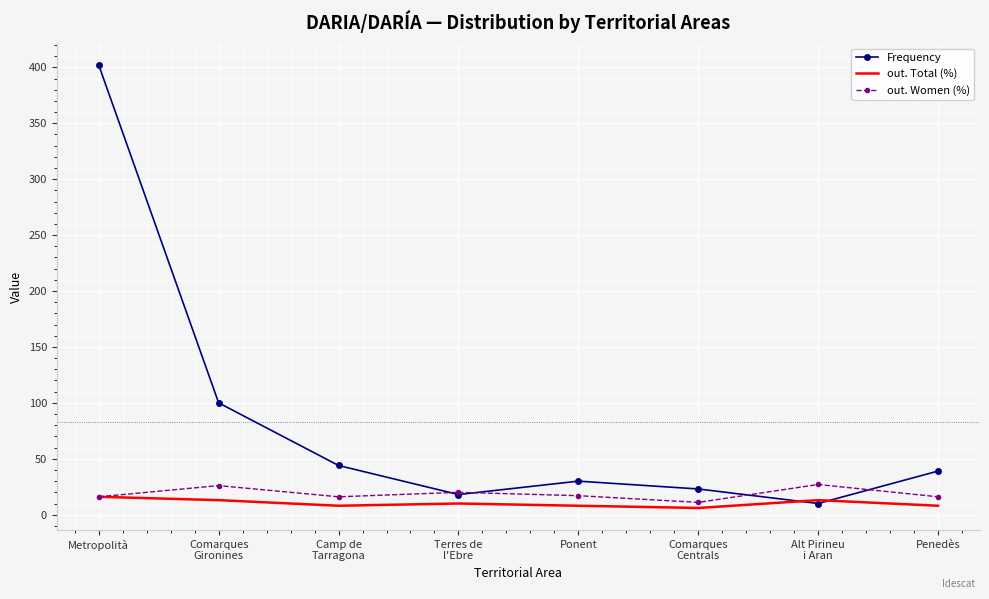

Rank the categories by Frequency value from lowest to highest.

Alt Pirineu
i Aran, Terres de
l'Ebre, Comarques
Centrals, Ponent, Penedès, Camp de
Tarragona, Comarques
Gironines, Metropolità